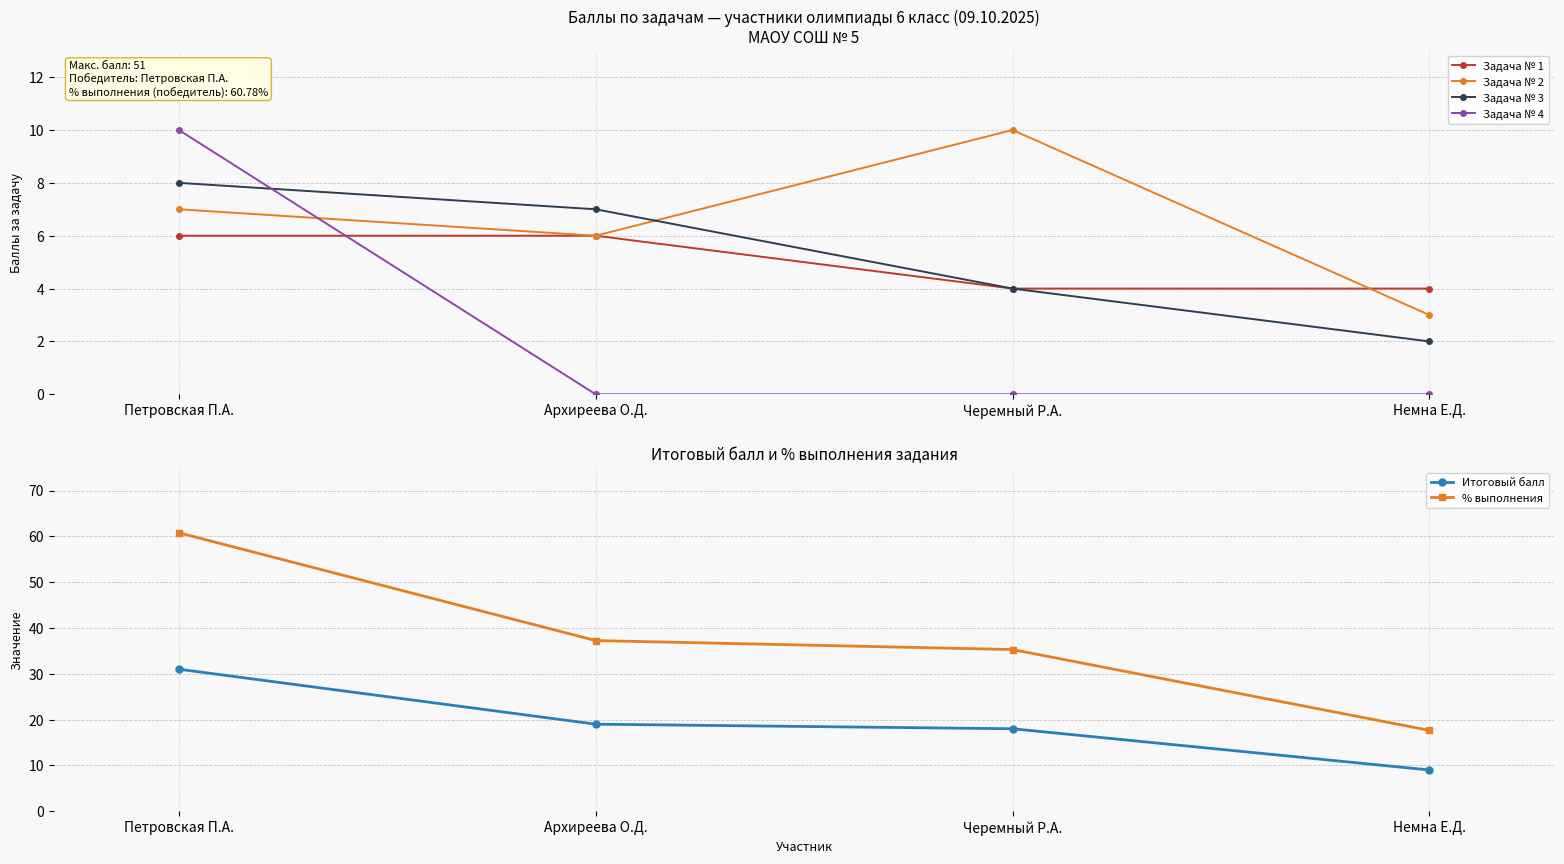

What are all the series names shown in the legend?

Задача № 1, Задача № 2, Задача № 3, Задача № 4, Итоговый балл, % выполнения